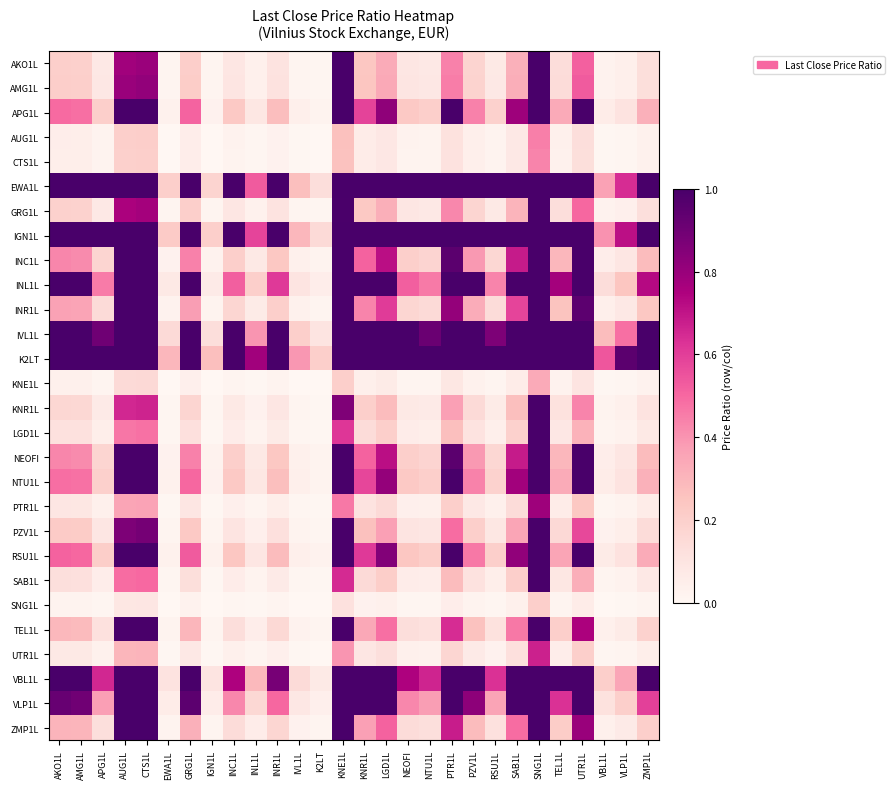

At which category is the sum across all series the highest?

SNG1L